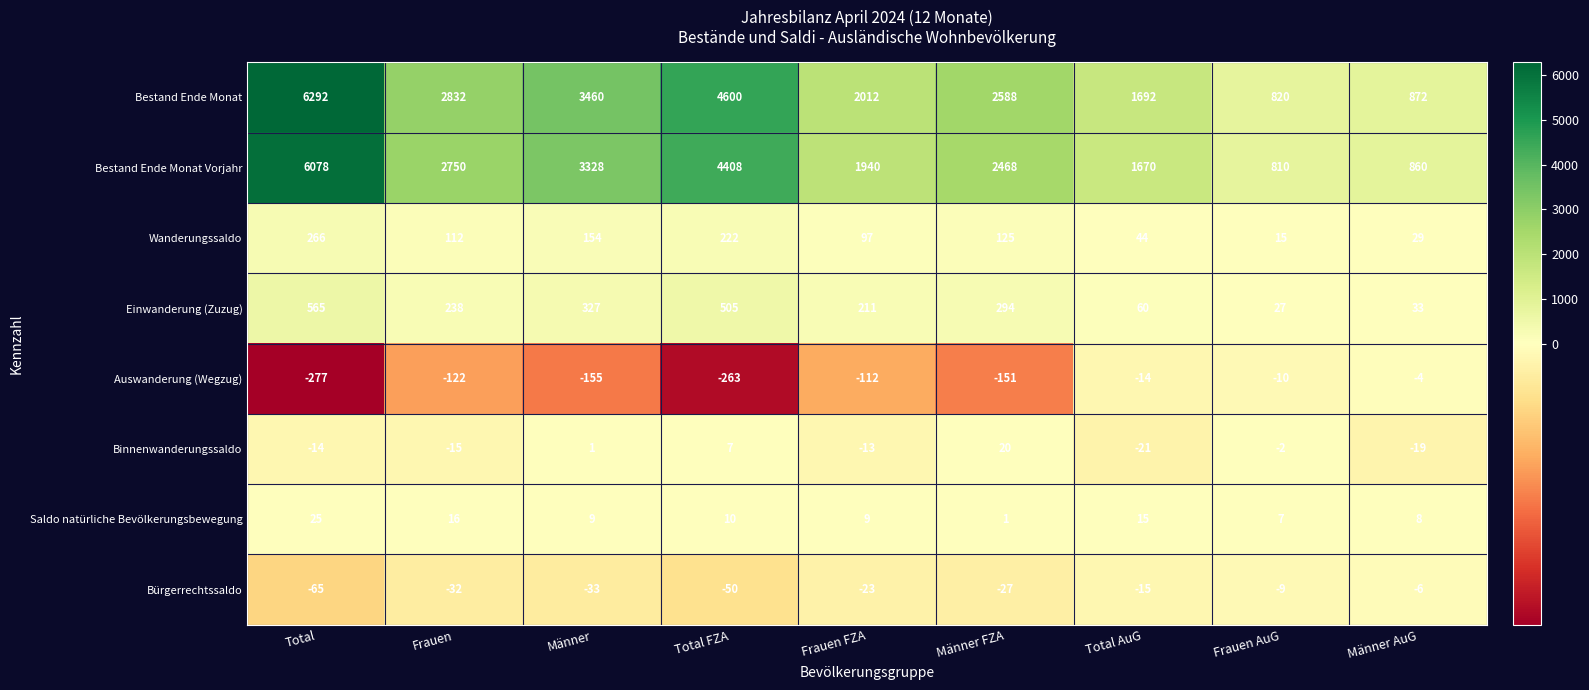

What is the smallest value displayed?

-277